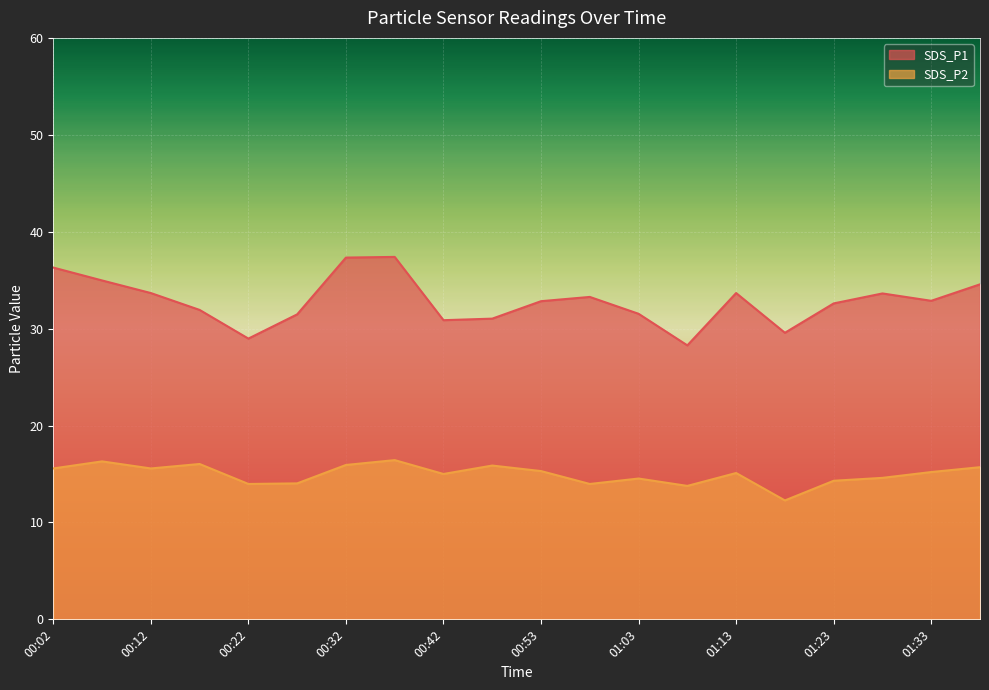

What is the sum of all SDS_P2 values?

299.4